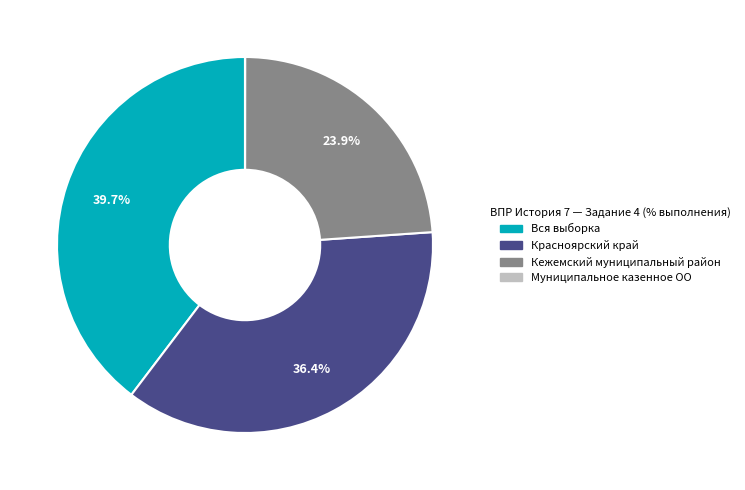

To the nearest percent, what is the difference between the largest and smallest slice percentages?

40%